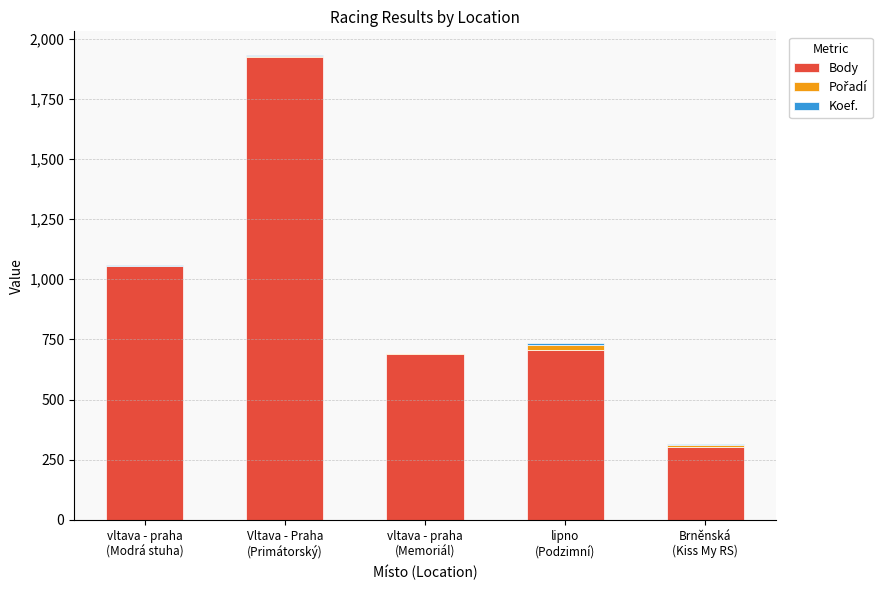

What is the highest value of the Body series?

1925